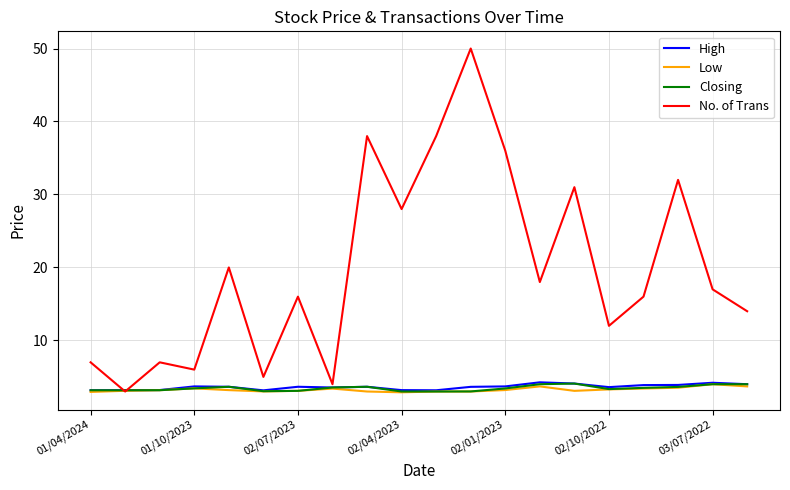

What is the highest value of the High series?

4.3